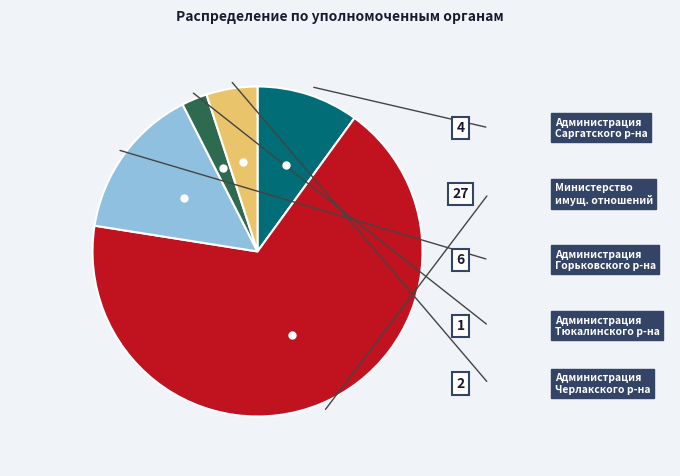

Does any single category account for the majority?

Yes